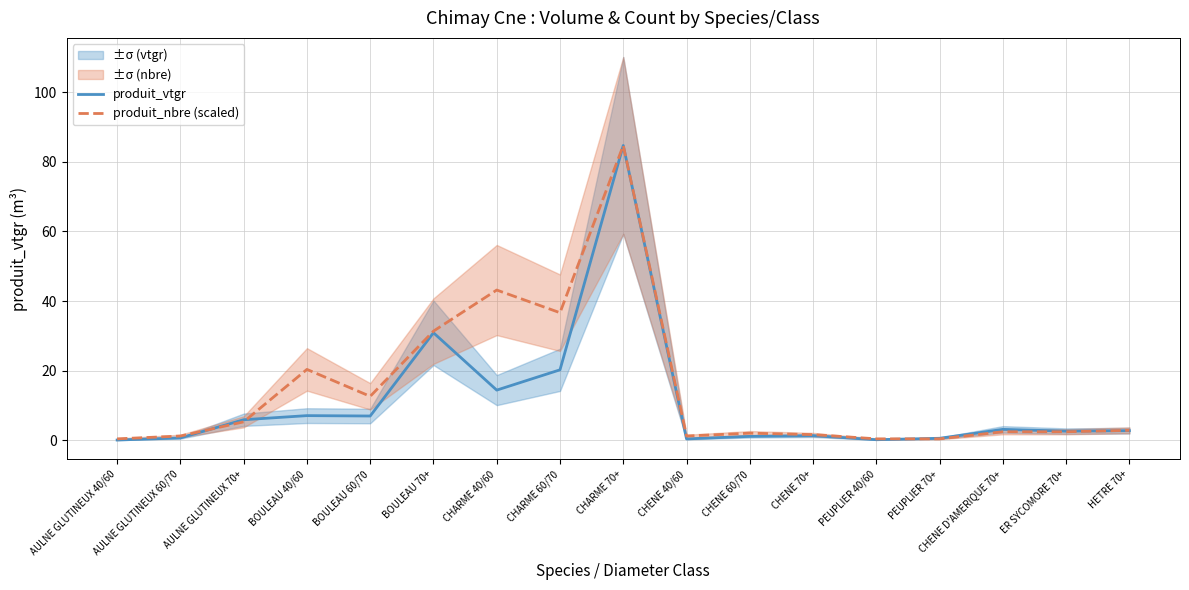

True or false: produit_nbre (scaled) has a value of 1.2 at CHENE 40/60.

True